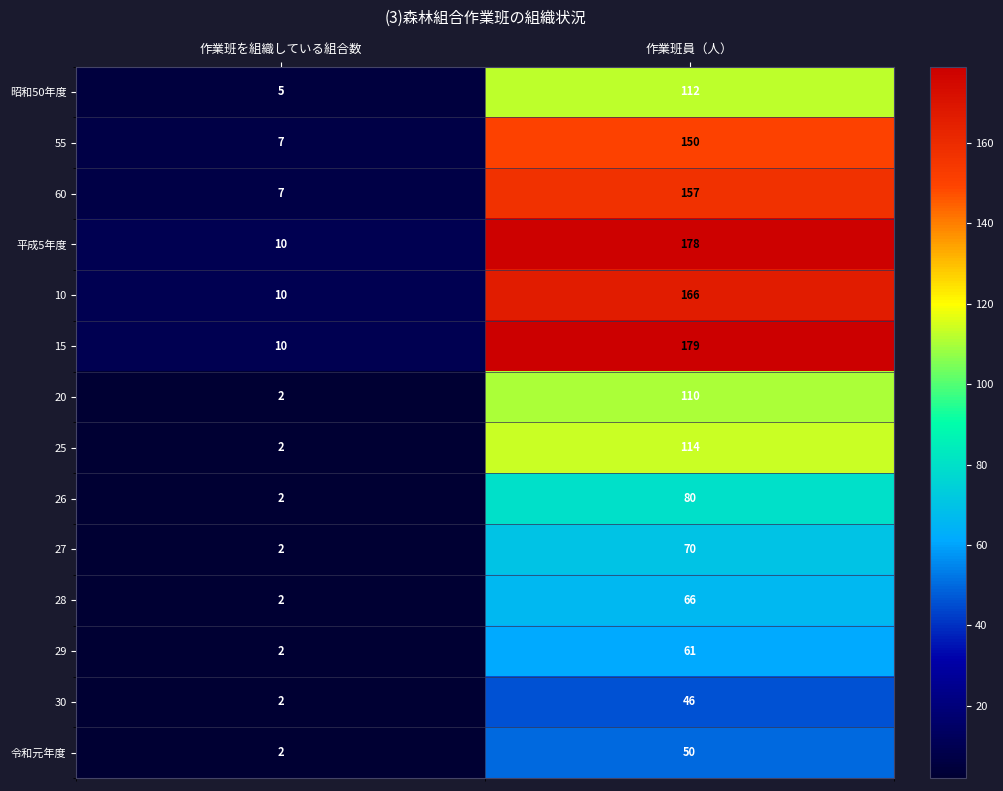

The 25 series shows 114 at 作業班員（人）. True or false?

True